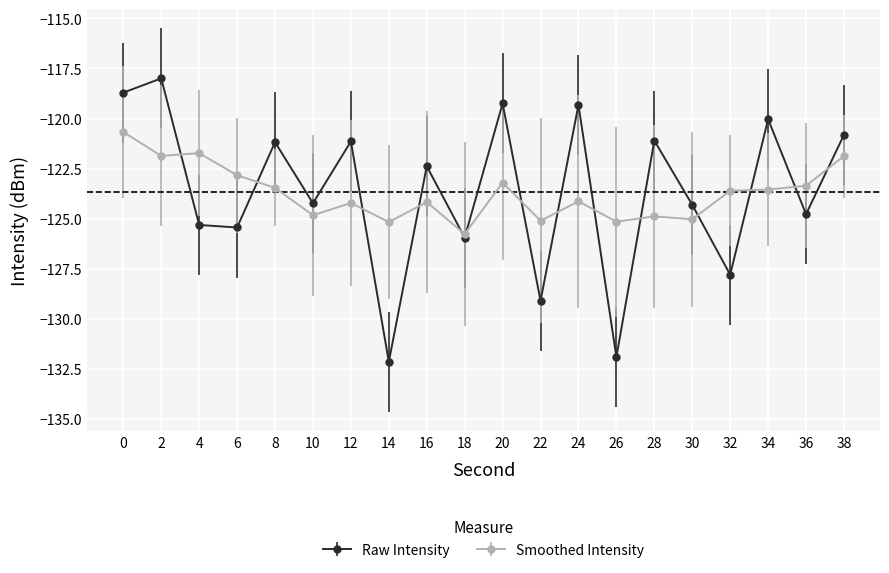

Which category has the highest value across all series?

2